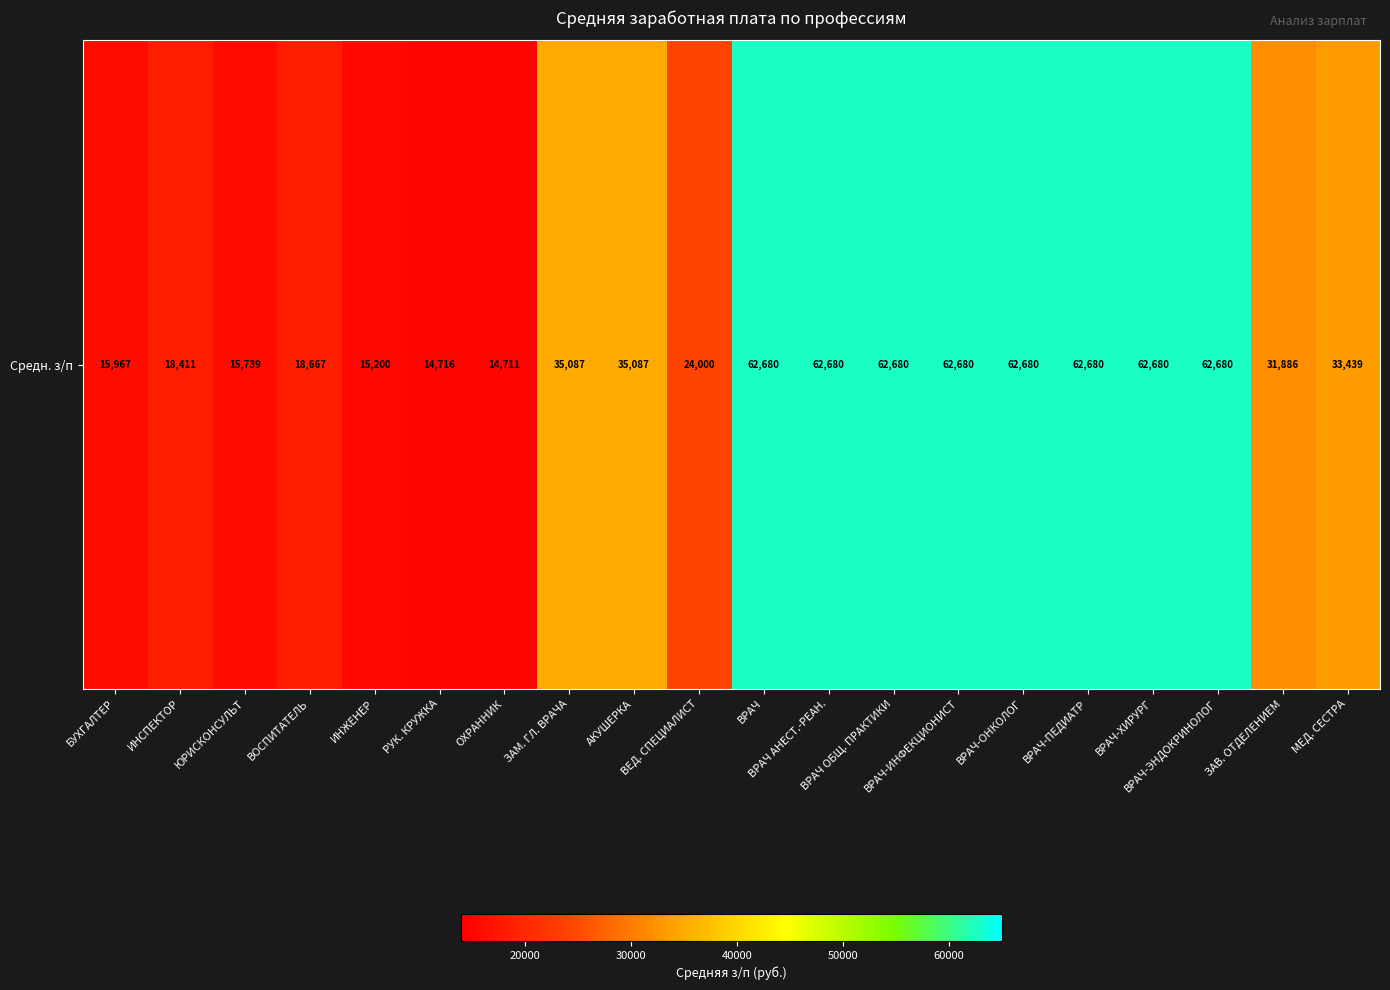

What is the greatest value displayed?

62679.6